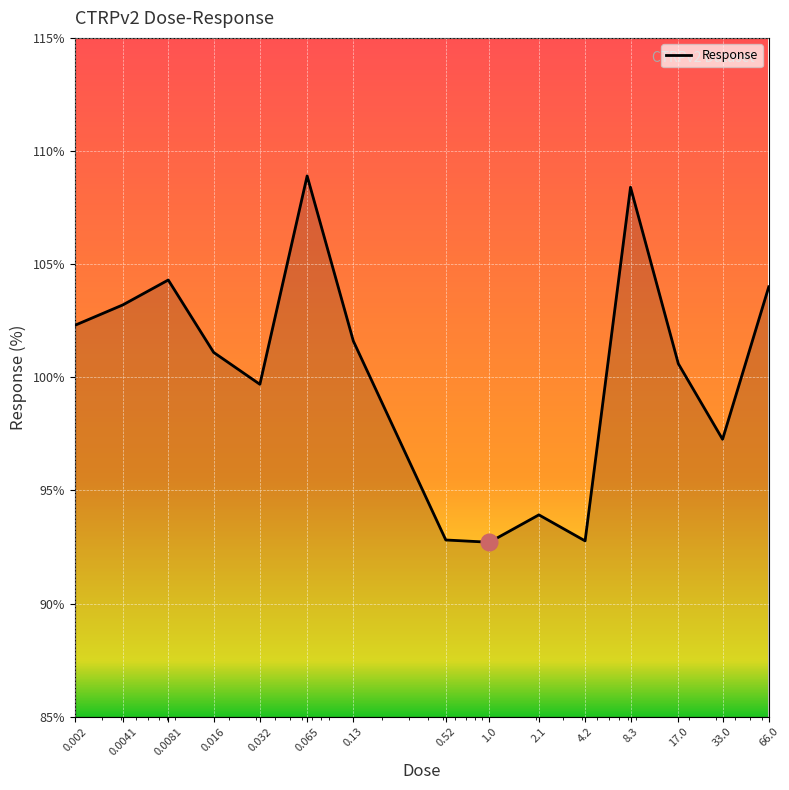

What is the average value?

100.2